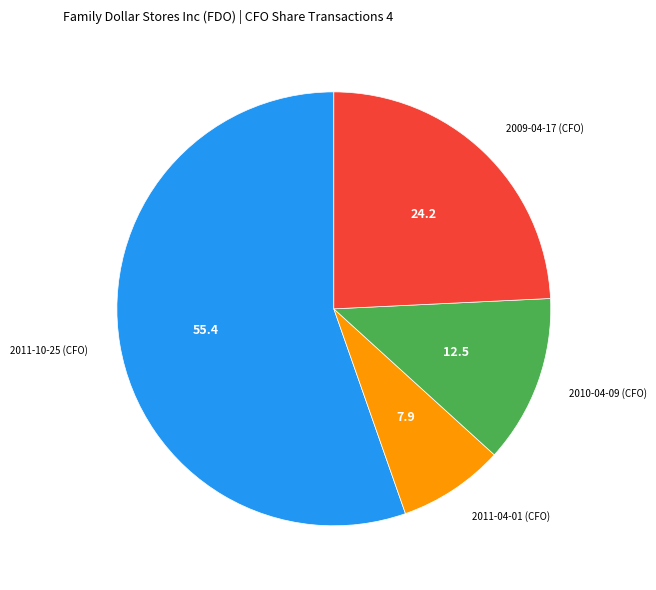

Is there a majority slice in this chart?

Yes